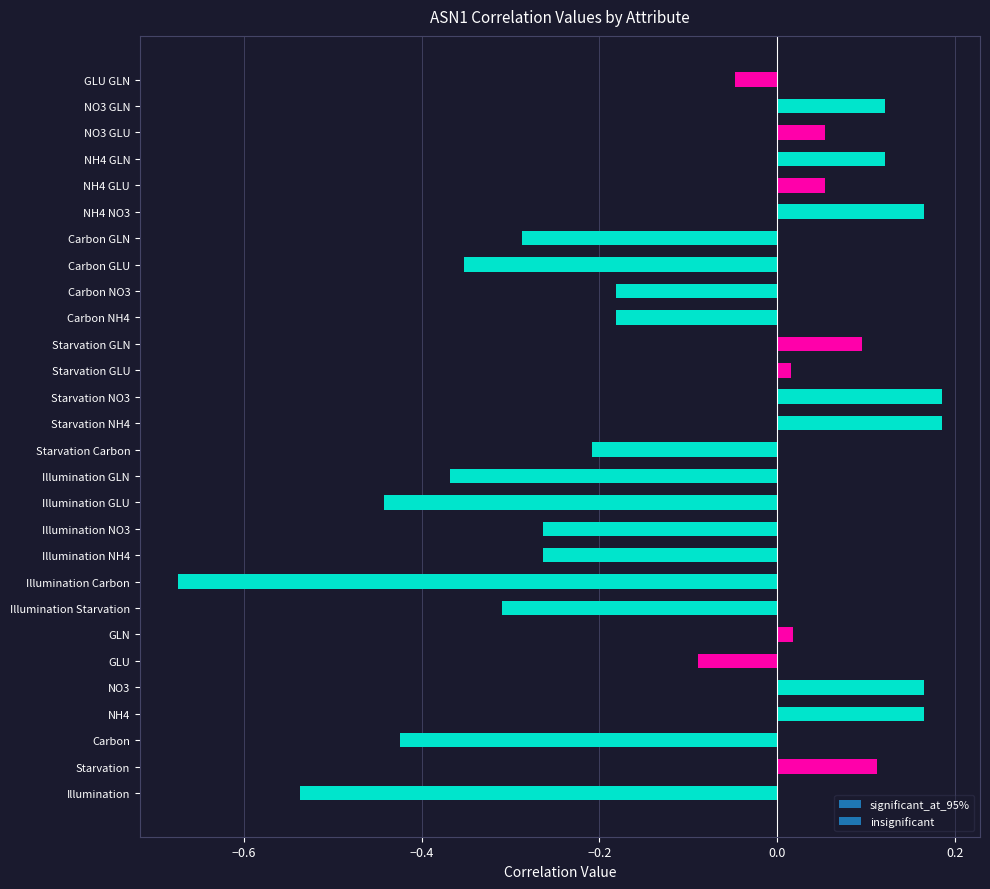

What is the difference between the maximum and minimum values?

0.9